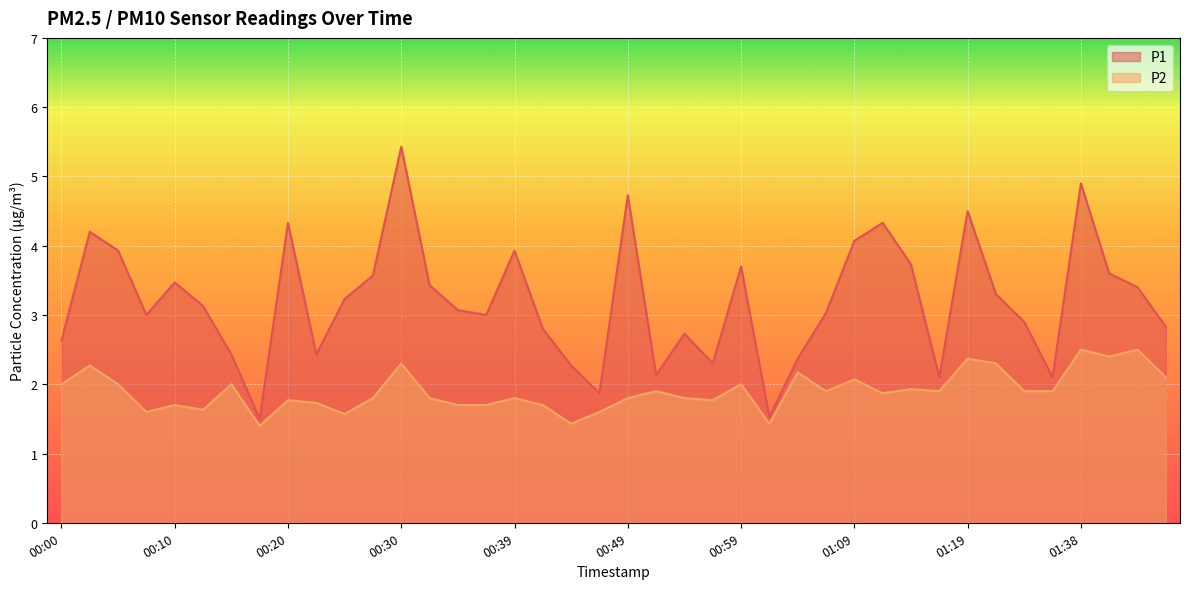

The P1 series shows 3.4 at 01:42. True or false?

True